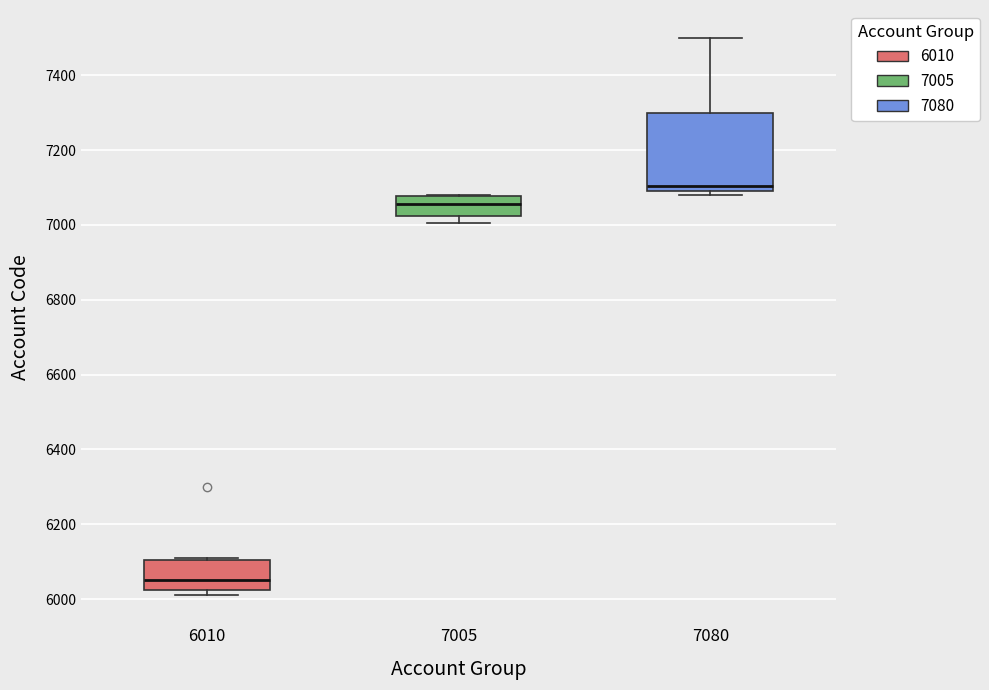

Reading left to right, read every box against the y-axis: the position of its median line, the range the box covers, and the ends of its whiskers. The values are not printed on the chart, so give them approximately, as read against the axis.

6010: median 6060, box 6020 to 6100, whiskers 6020 (just below the box's lower edge) to 6120
7005: median 7060, box 7020 to 7080, whiskers 7000 to 7080
7080: median 7100 (just above the box's lower edge), box 7100 to 7300, whiskers 7080 to 7500